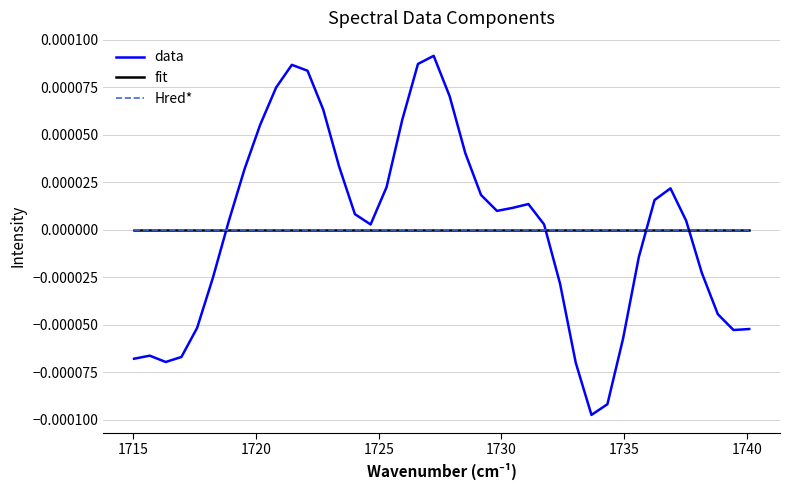

True or false: Hred* and fit intersect in this chart.

False